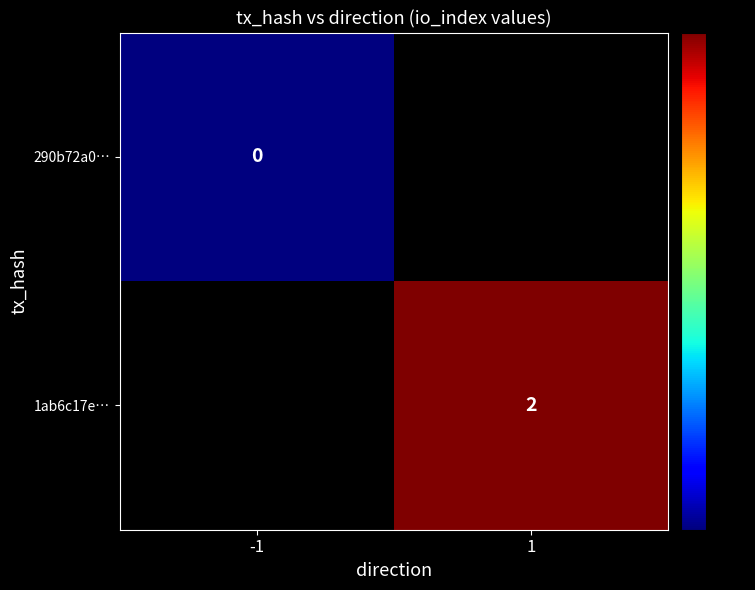

Count the number of categories in the chart.

2